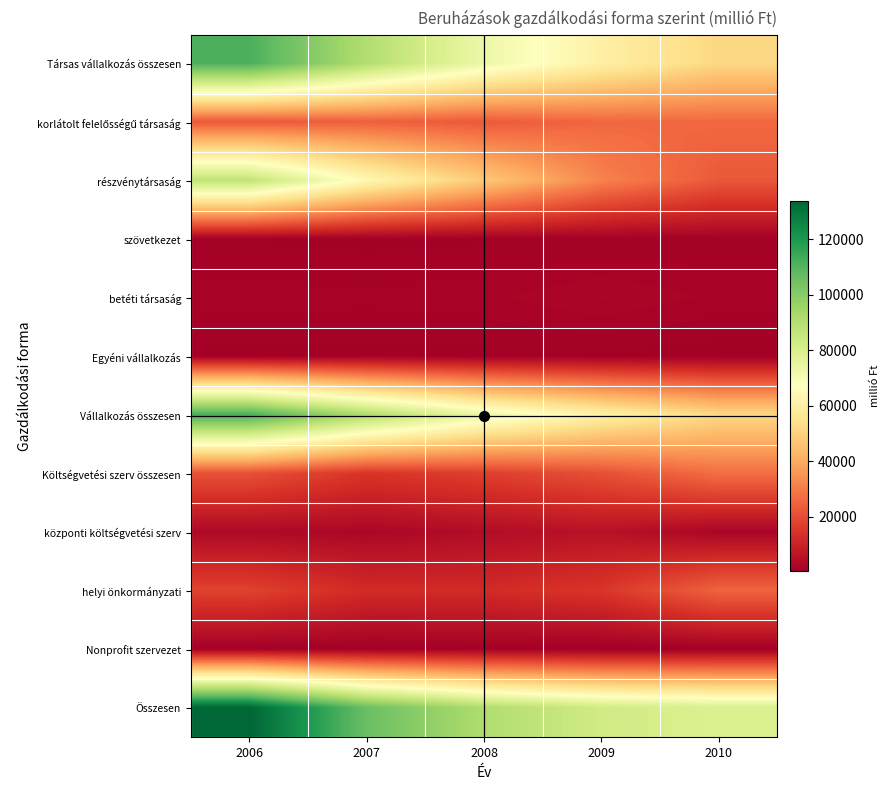

What is the total value across all series at 2010?

288294